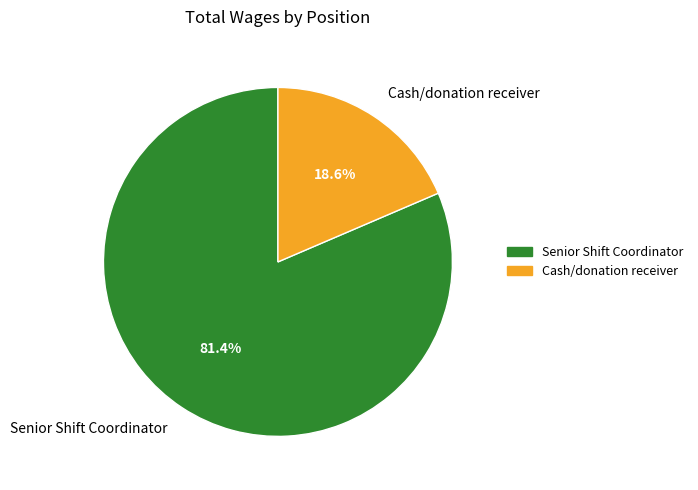

Count the number of slices in the pie.

2